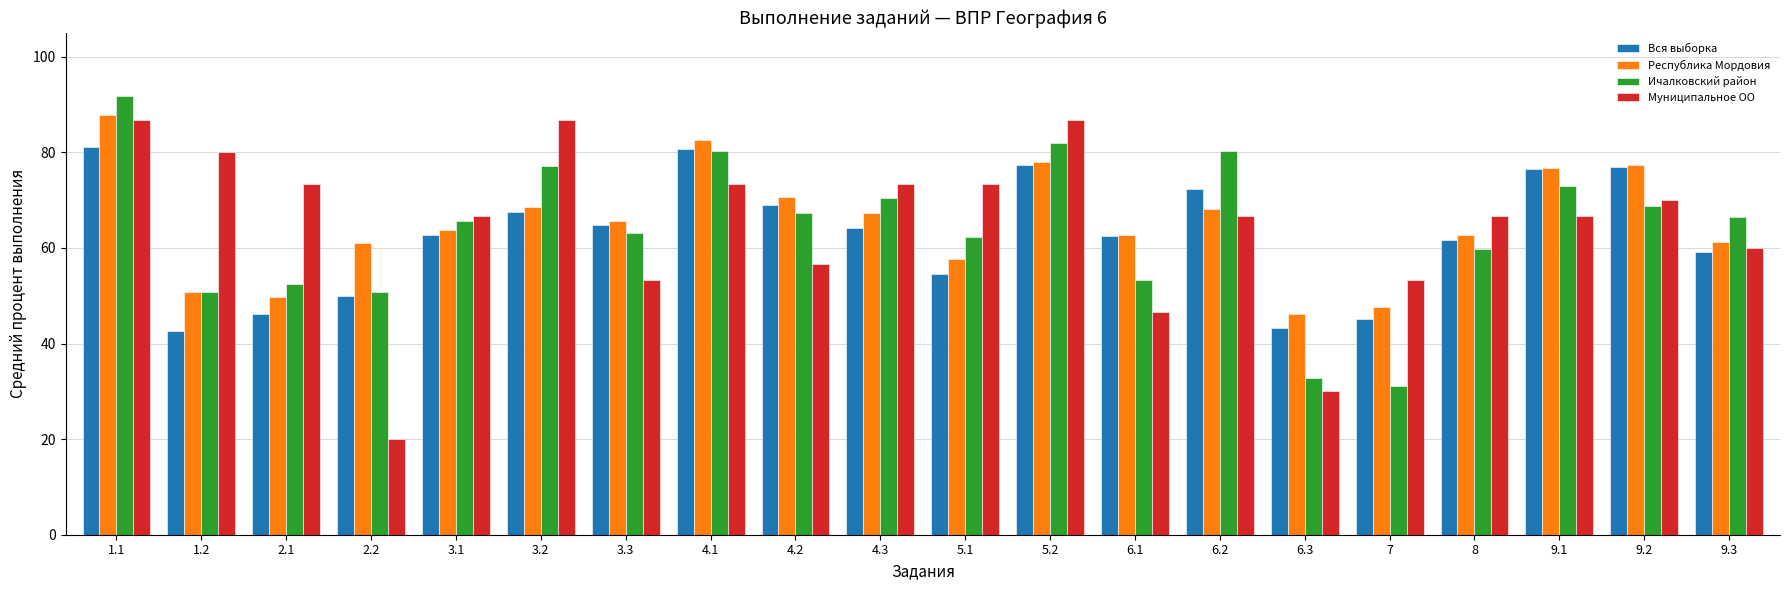

How many groups of bars are there?

20